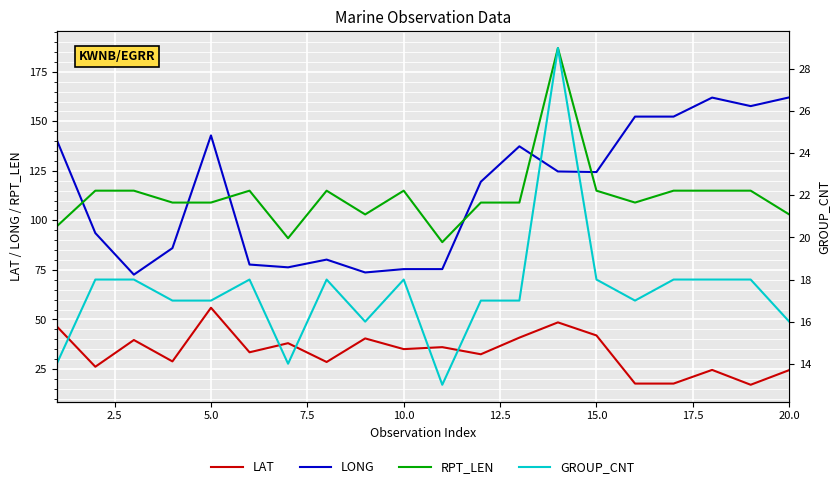

True or false: LAT has a value of 20.4 at 5.0.

False